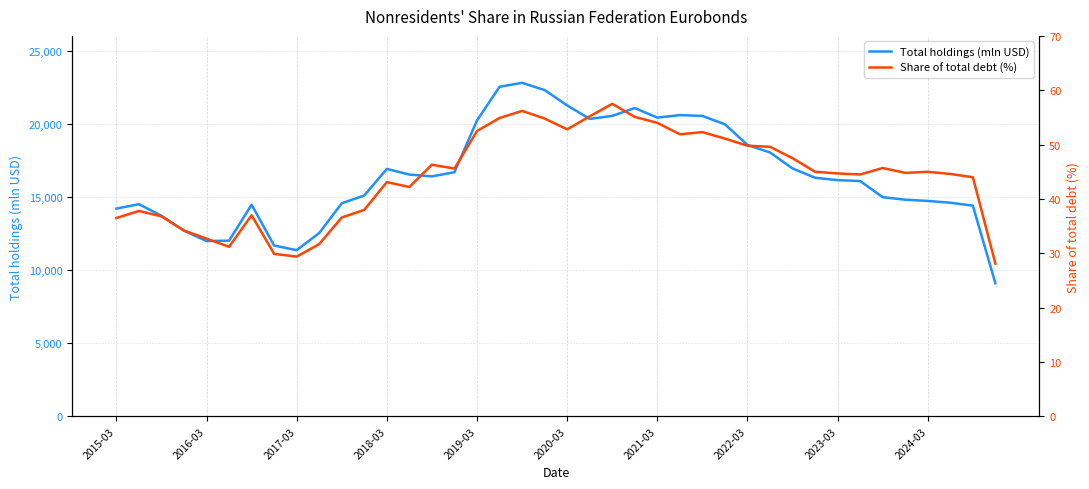

What is the maximum value for Total holdings (mln USD)?

22793